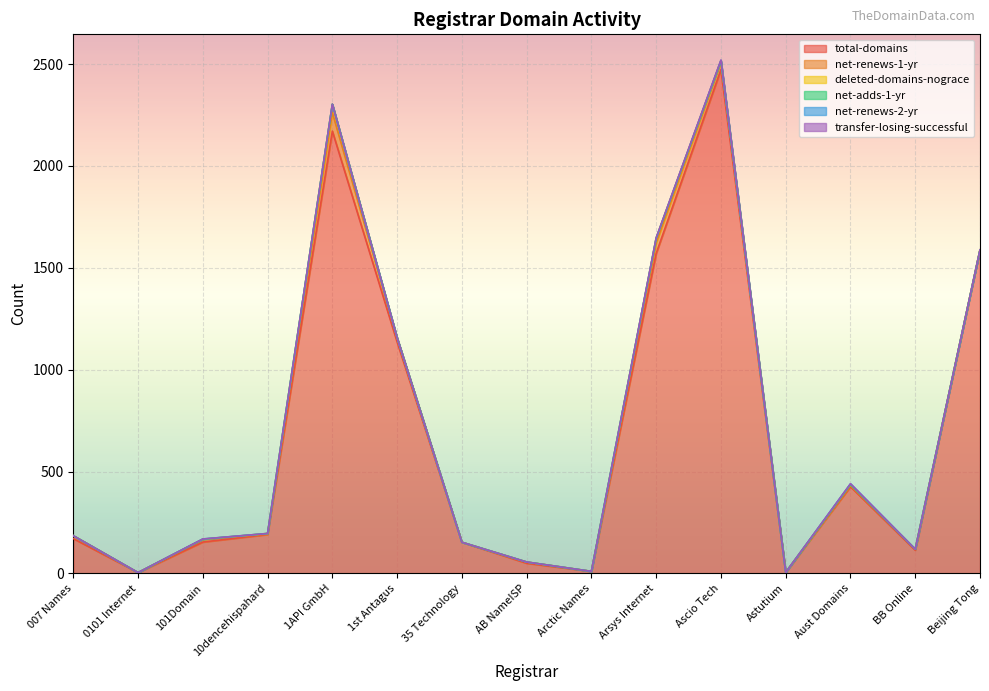

The total-domains series shows 4 at 0101 Internet. True or false?

True